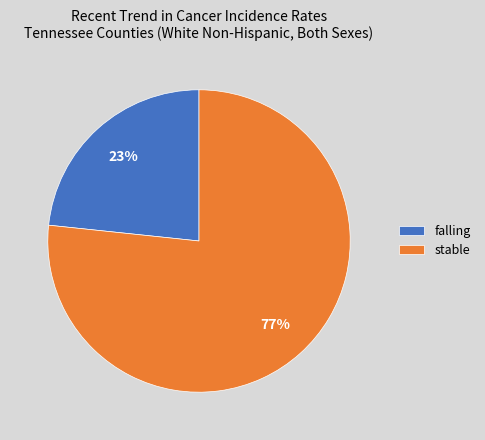

Which slice represents more than half of the pie?

stable